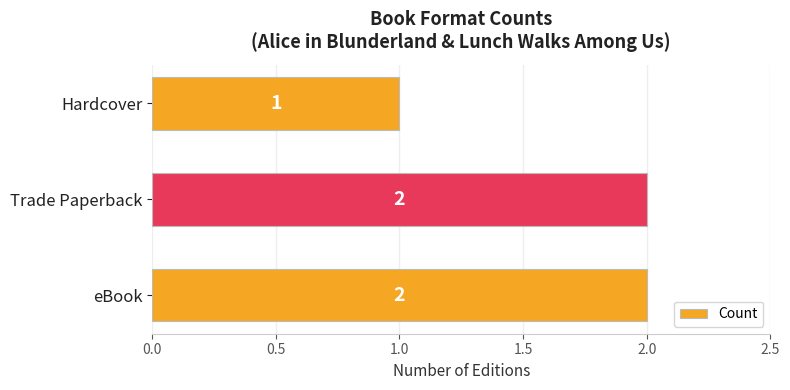

What is the difference between the maximum and minimum values?

1